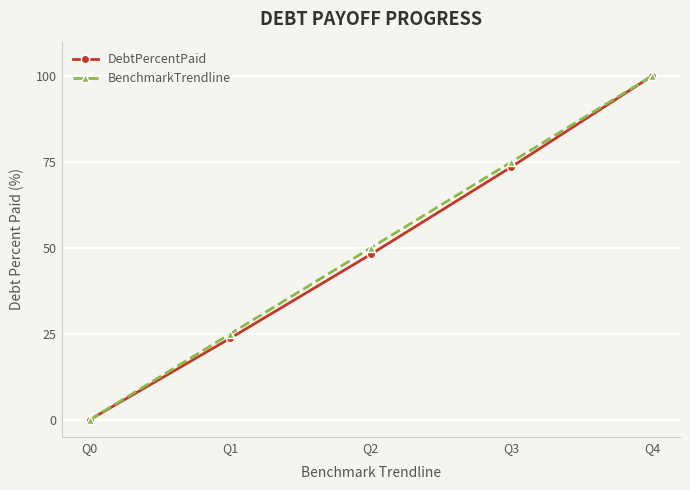

List the labels in order of BenchmarkTrendline value, smallest first.

Q0, Q1, Q2, Q3, Q4